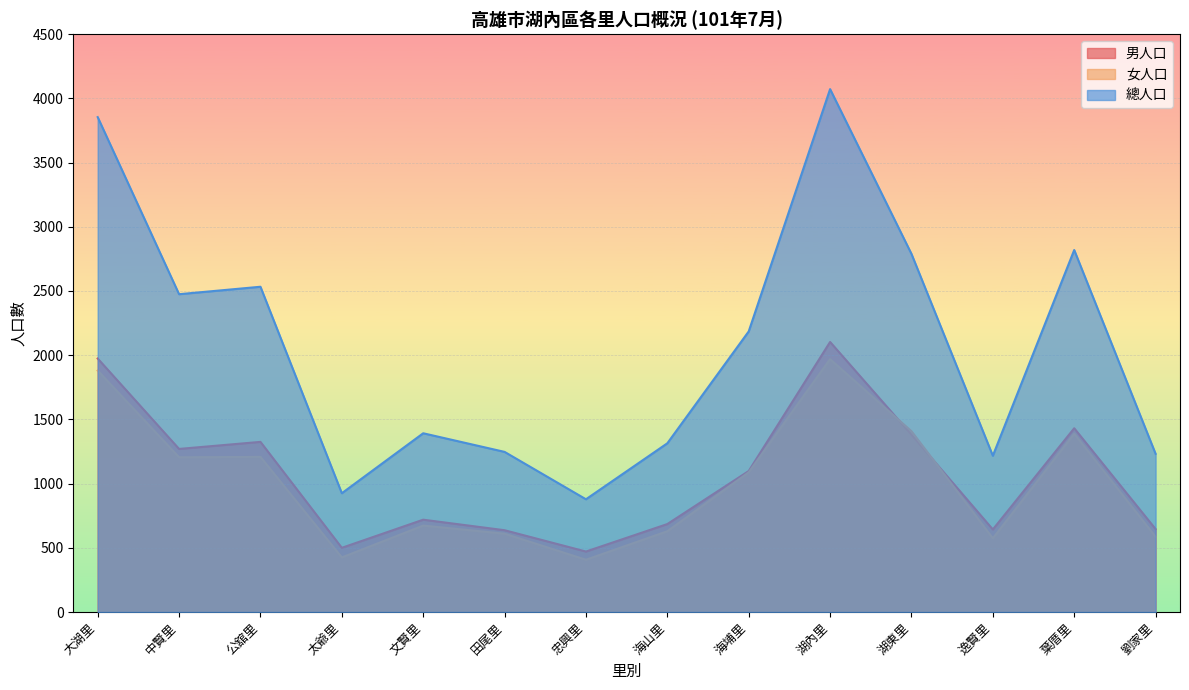

The 女人口 series shows 606 at 忠興里. True or false?

False